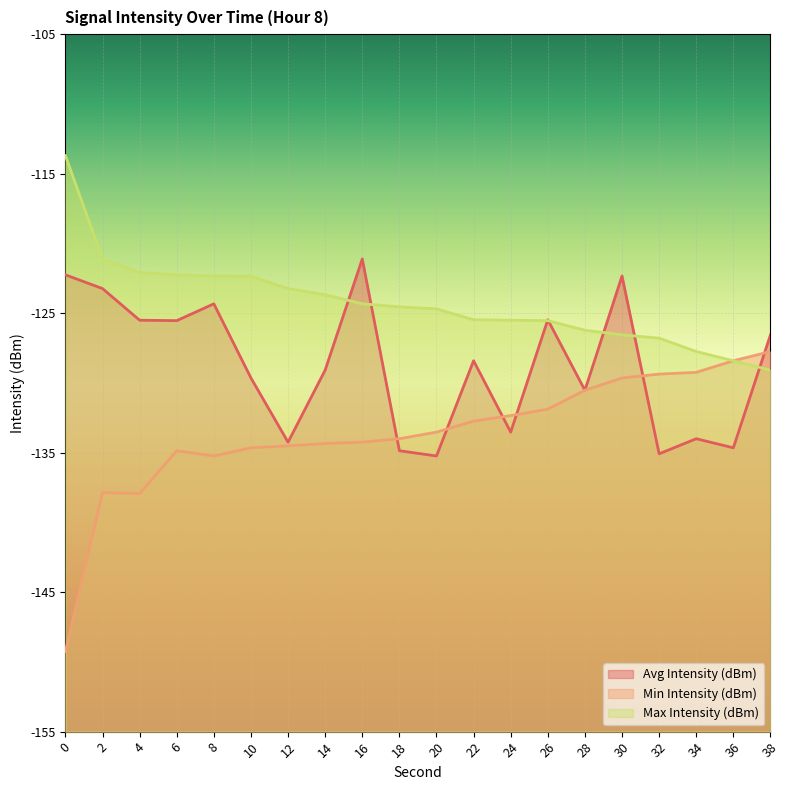

Is the value of Avg Intensity (dBm) at 38 greater than the value of Max Intensity (dBm) at 12?

No